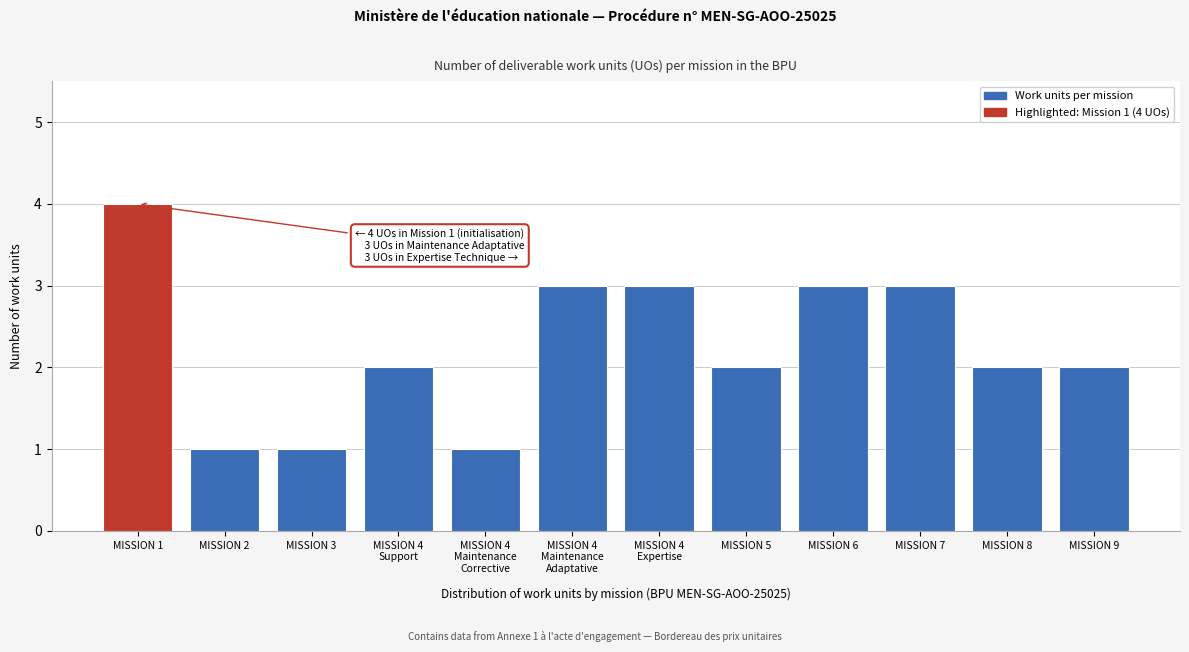

Reading left to right, what are all the values shown in this chart?

4	1	1	2	1	3	3	2	3	3	2	2